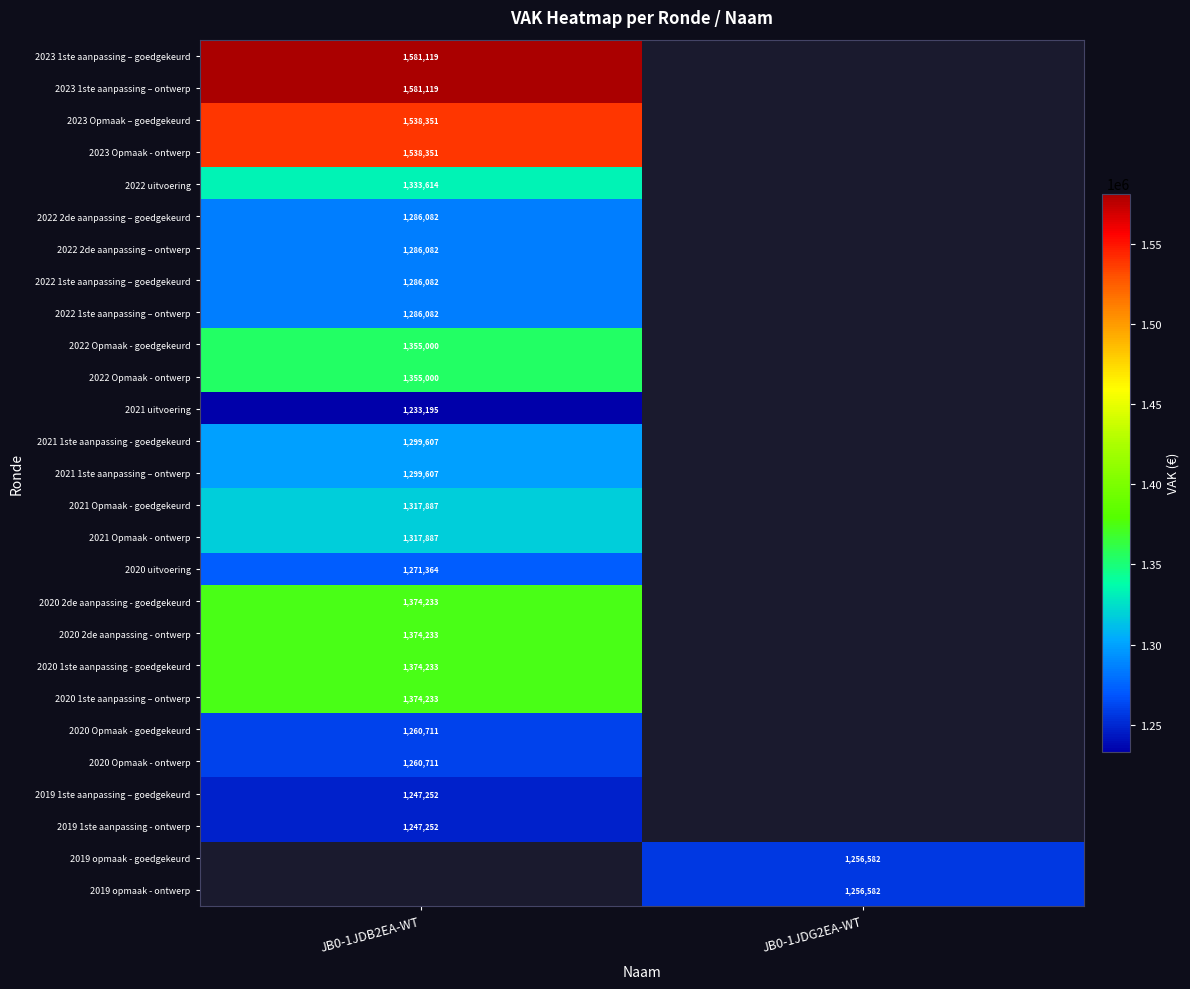

True or false: 2020 2de aanpassing - goedgekeurd has a value of 1374233 at JB0-1JDB2EA-WT.

True